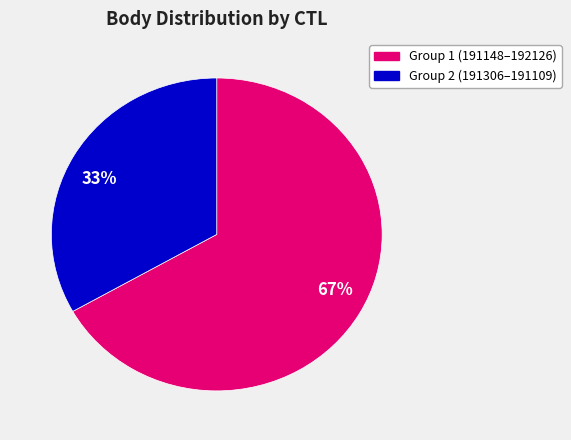

Is there any slice that represents more than half of the pie?

Yes